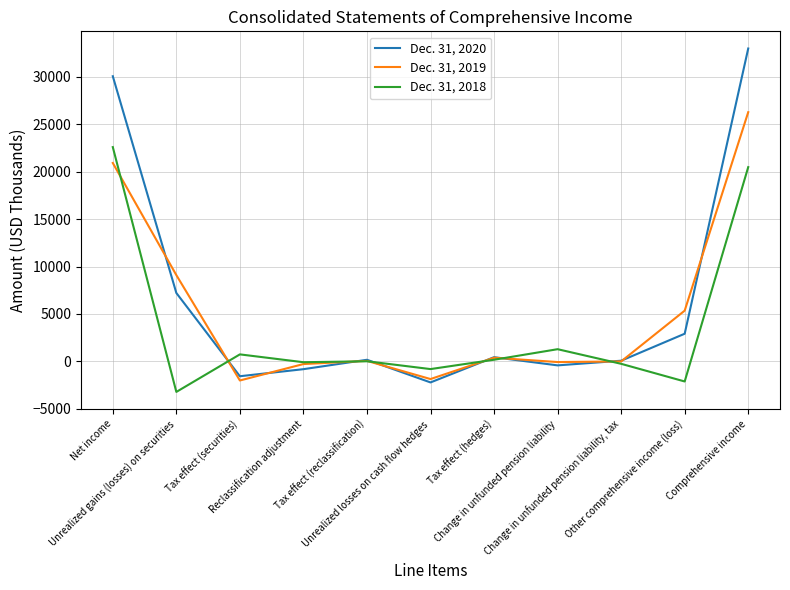

What is the maximum value shown in the chart?

32965